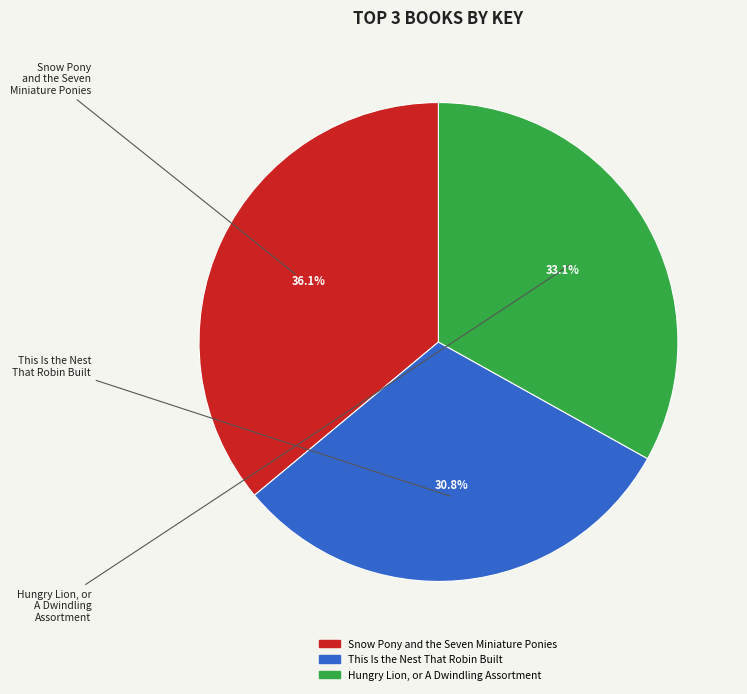

Which slice is the largest?

Snow Pony and the Seven Miniature Ponies